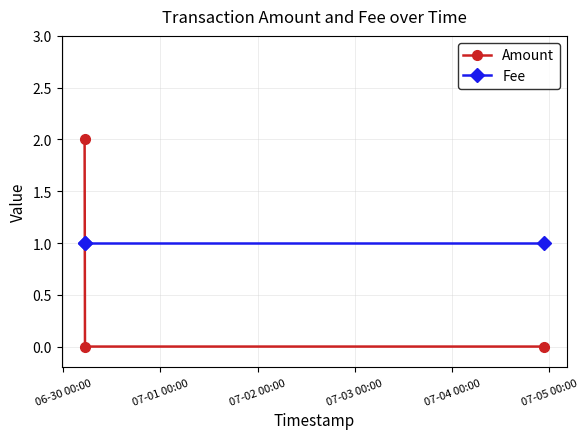

What is the value of the Fee point at the 3rd from the left?

1